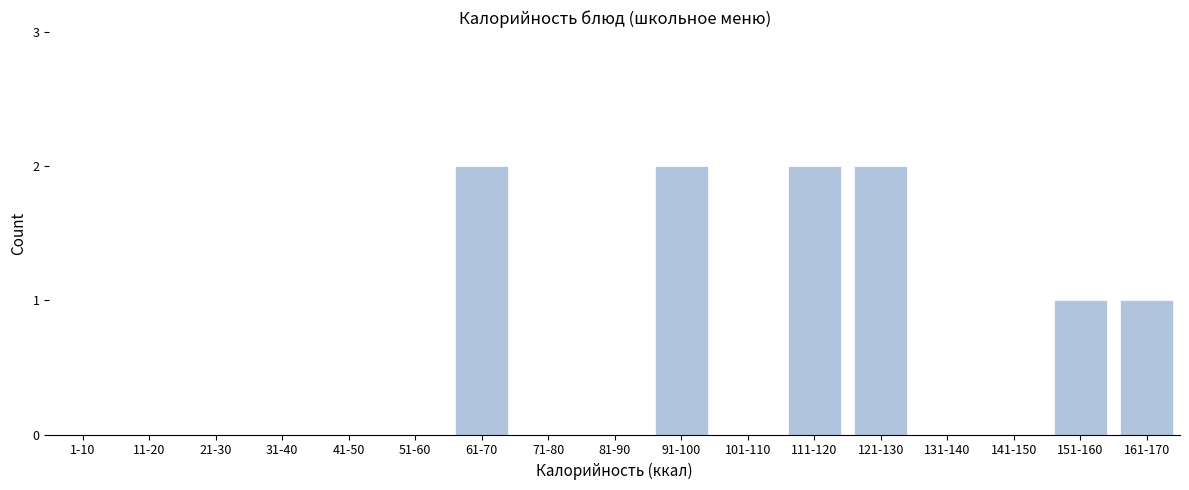

Reading left to right, list all the values displayed in this chart.

1-10=0	11-20=0	21-30=0	31-40=0	41-50=0	51-60=0	61-70=2	71-80=0	81-90=0	91-100=2	101-110=0	111-120=2	121-130=2	131-140=0	141-150=0	151-160=1	161-170=1